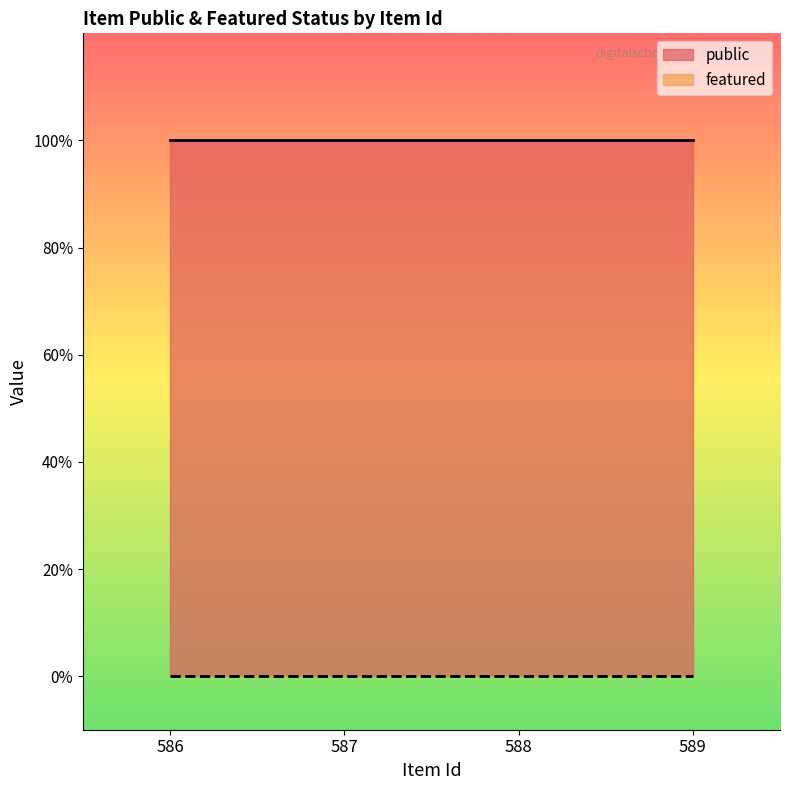

What is the spread (max minus min) of values at 588?

1